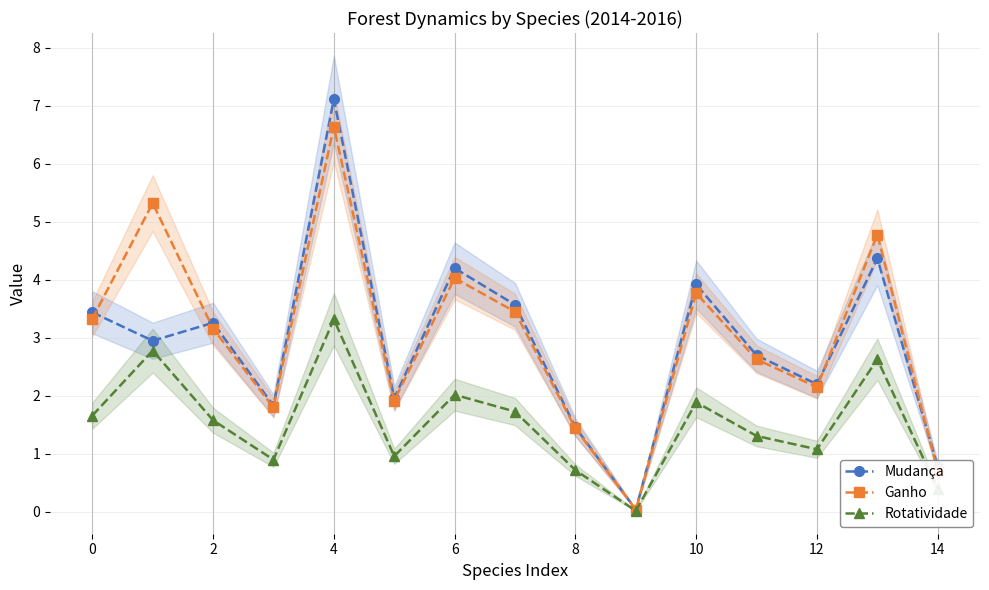

Read the Rotatividade value at 8.

0.7